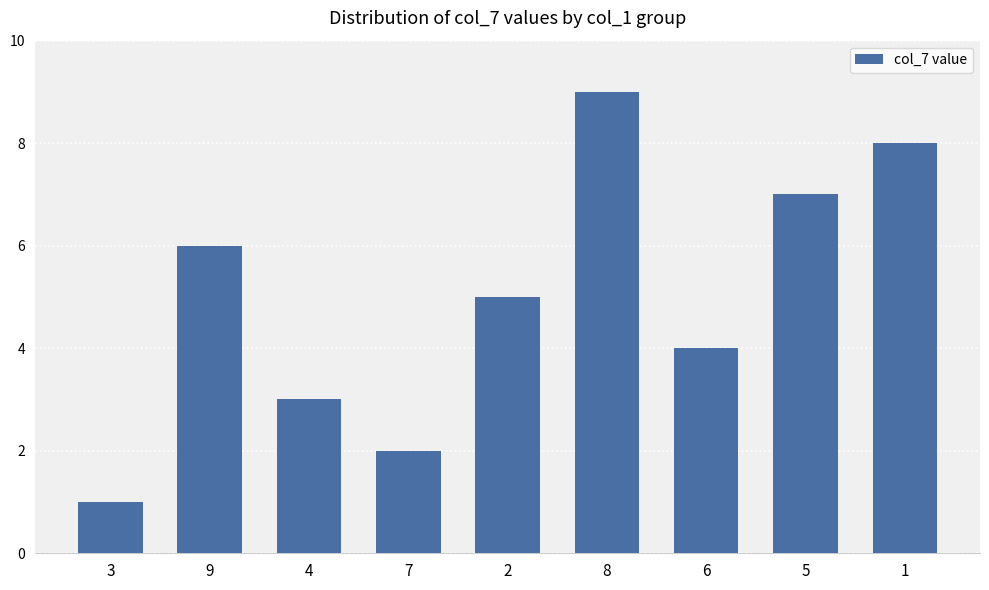

List the labels in order of value, largest first.

8, 1, 5, 9, 2, 6, 4, 7, 3